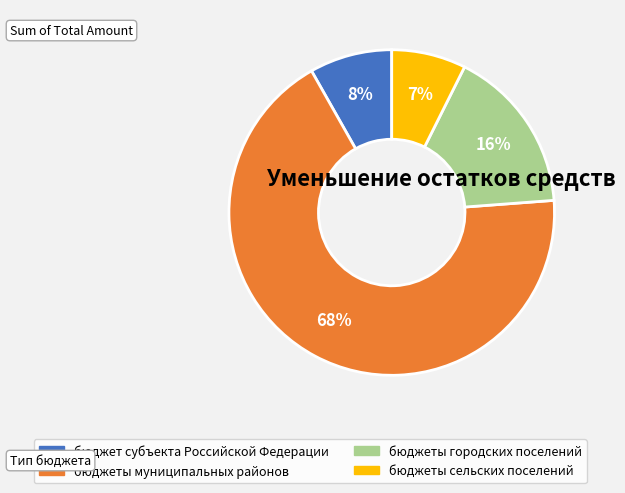

Which slice represents more than half of the pie?

бюджеты муниципальных районов